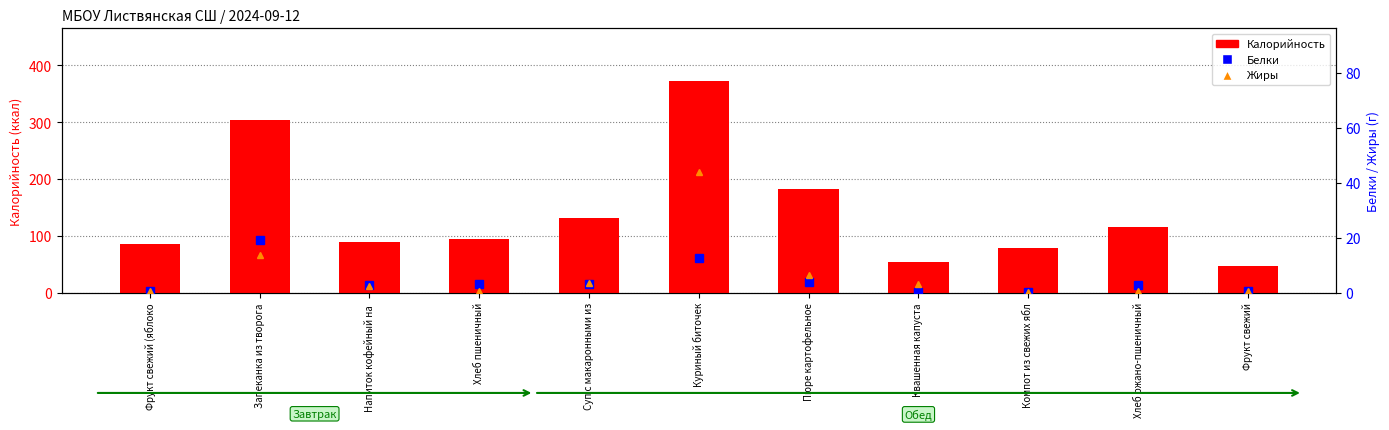

What is the label of the 6th bar from the right?

Куриный биточек